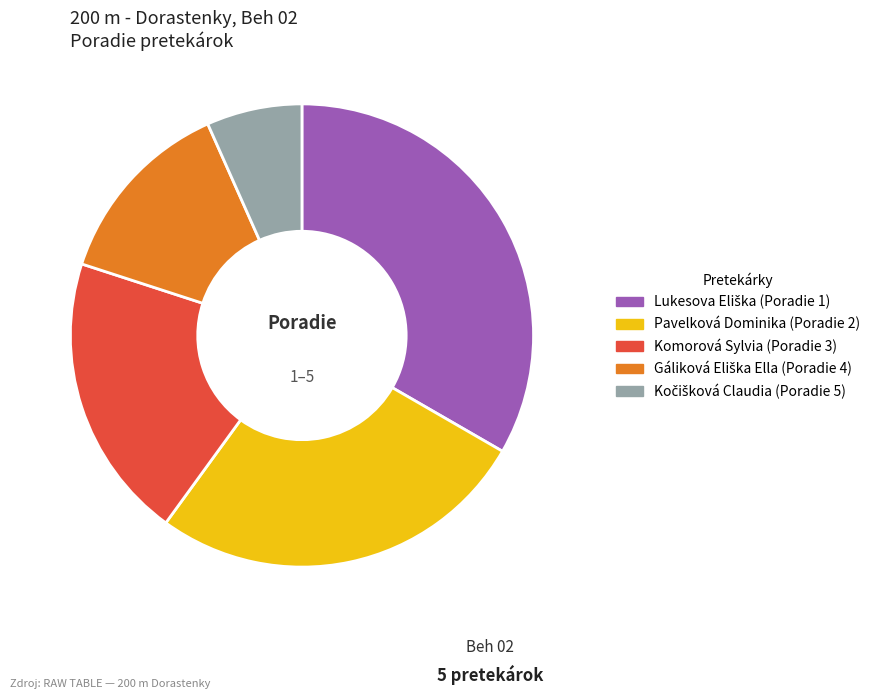

True or false: Komorová Sylvia accounts for 28% of the total.

False